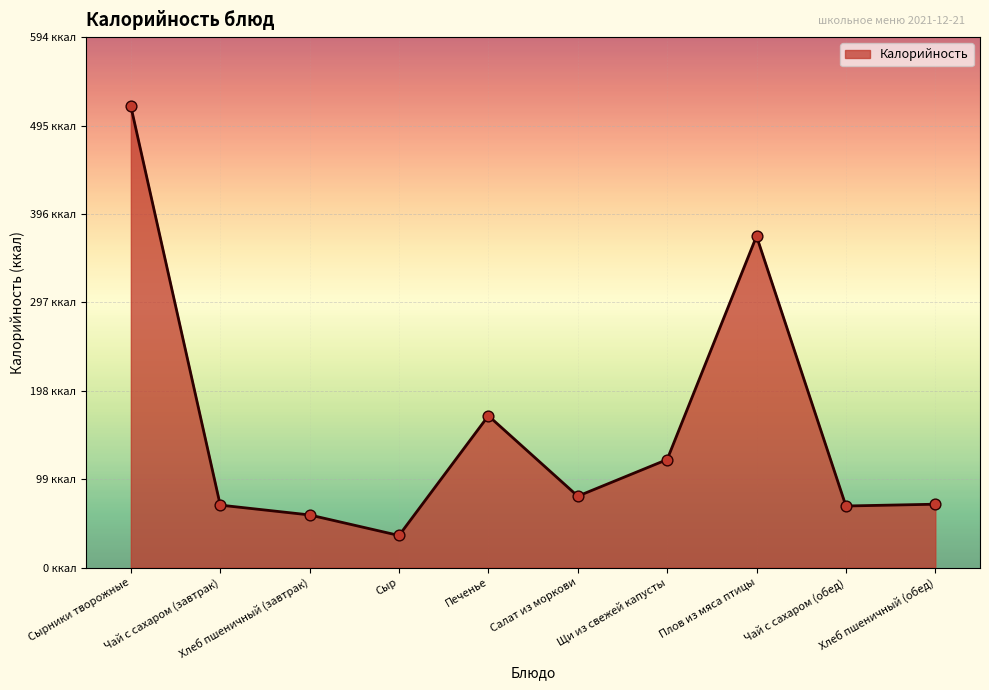

Which has a higher value, Плов из мяса птицы or Сыр?

Плов из мяса птицы